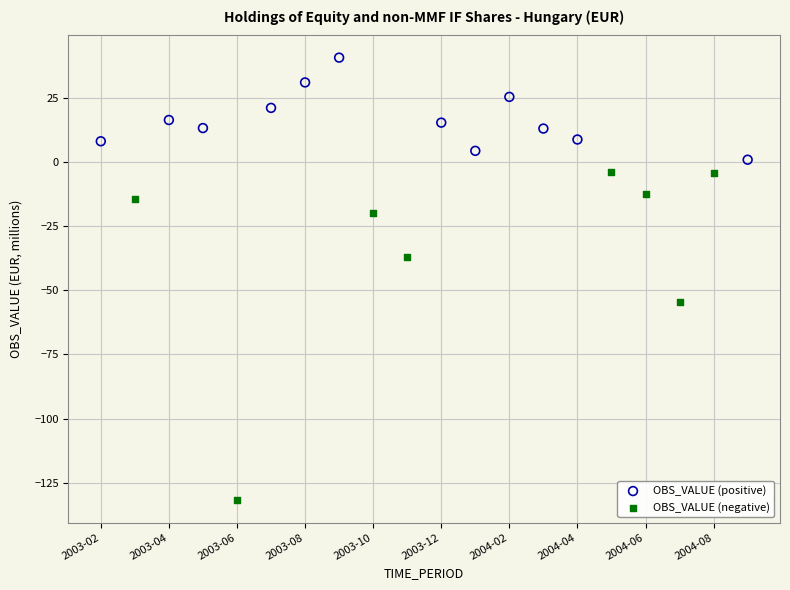

Which series reaches the maximum Y coordinate?

OBS_VALUE (positive)